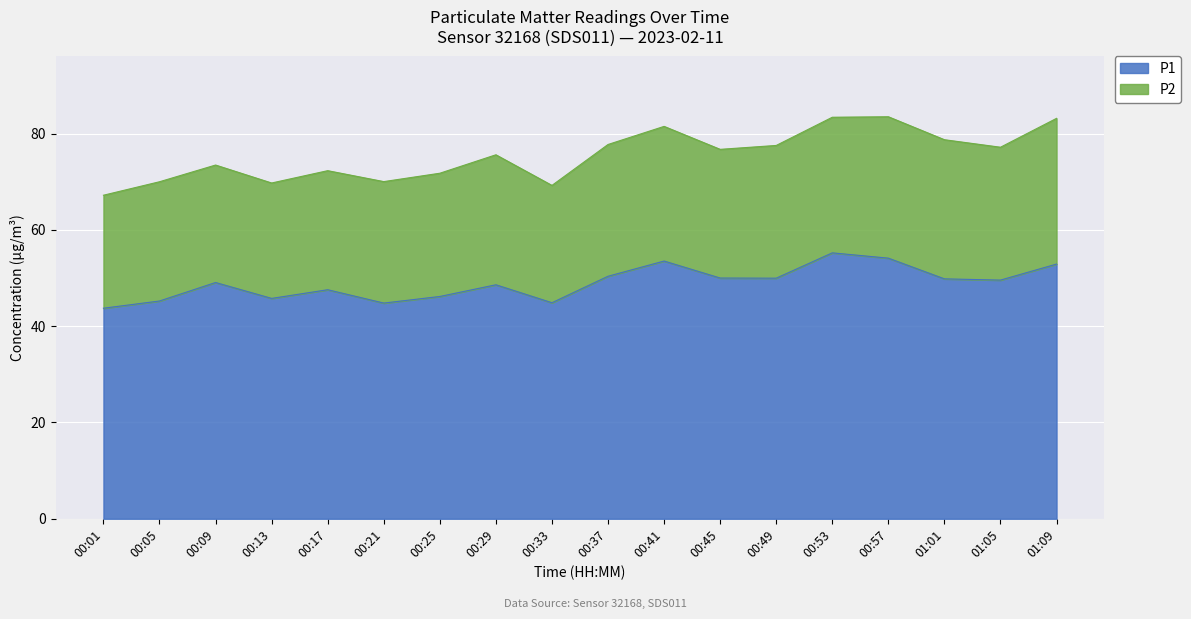

What is the label of the 10th point from the left?

00:37